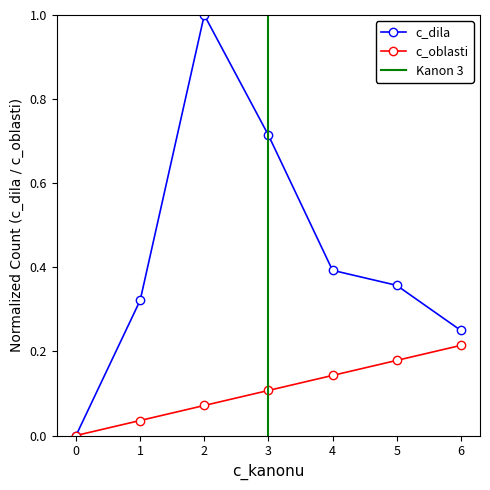

Does the chart display data point markers on the line(s)?

Yes